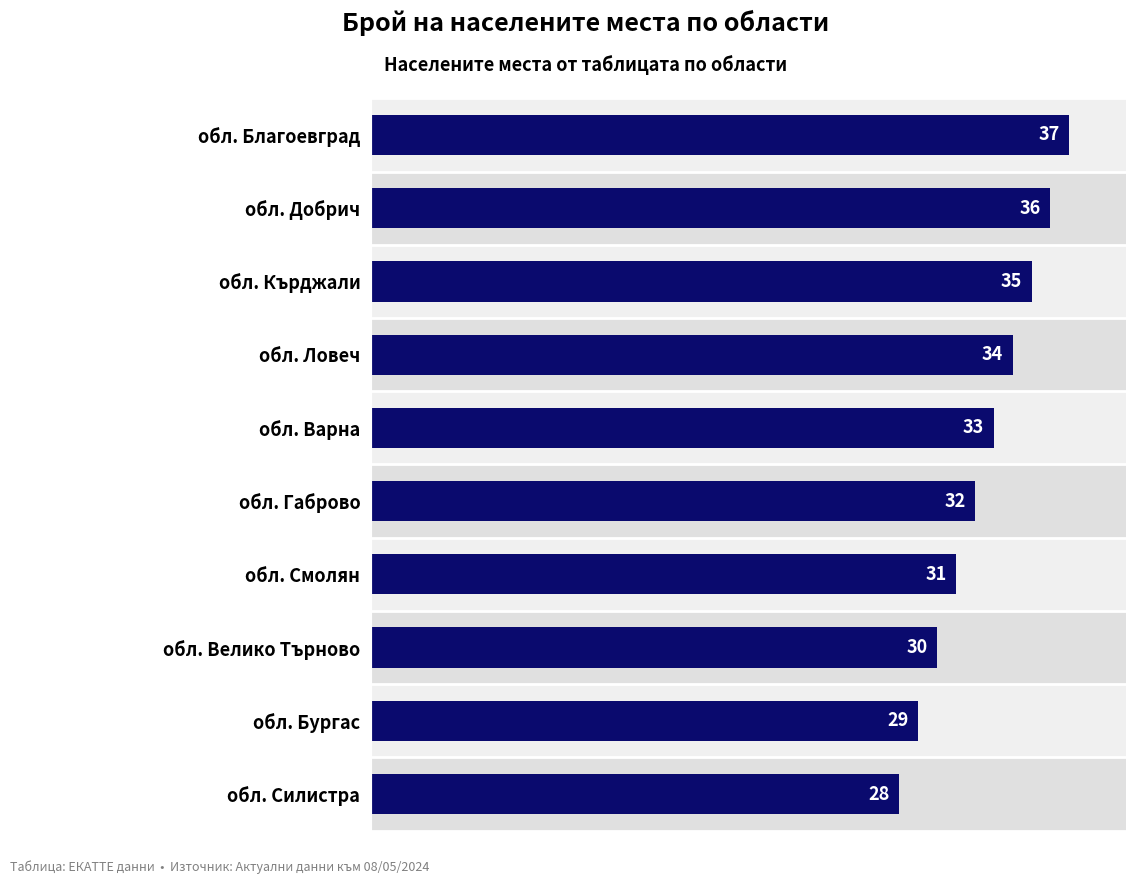

At which category does the chart reach its minimum across all series?

обл. Силистра